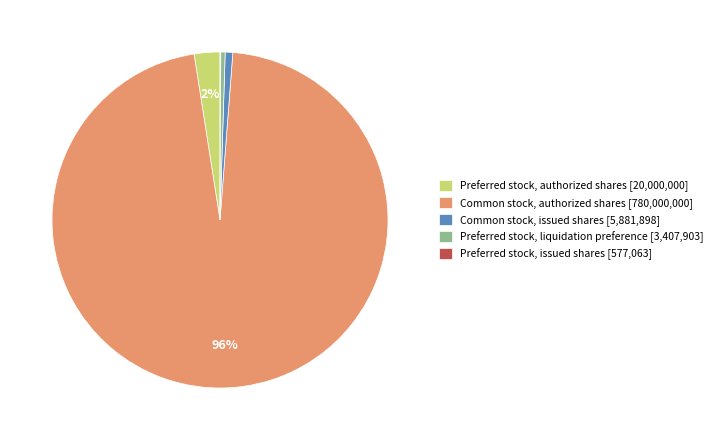

Which has a higher value, Common stock, issued shares [5,881,898] or Common stock, authorized shares [780,000,000]?

Common stock, authorized shares [780,000,000]